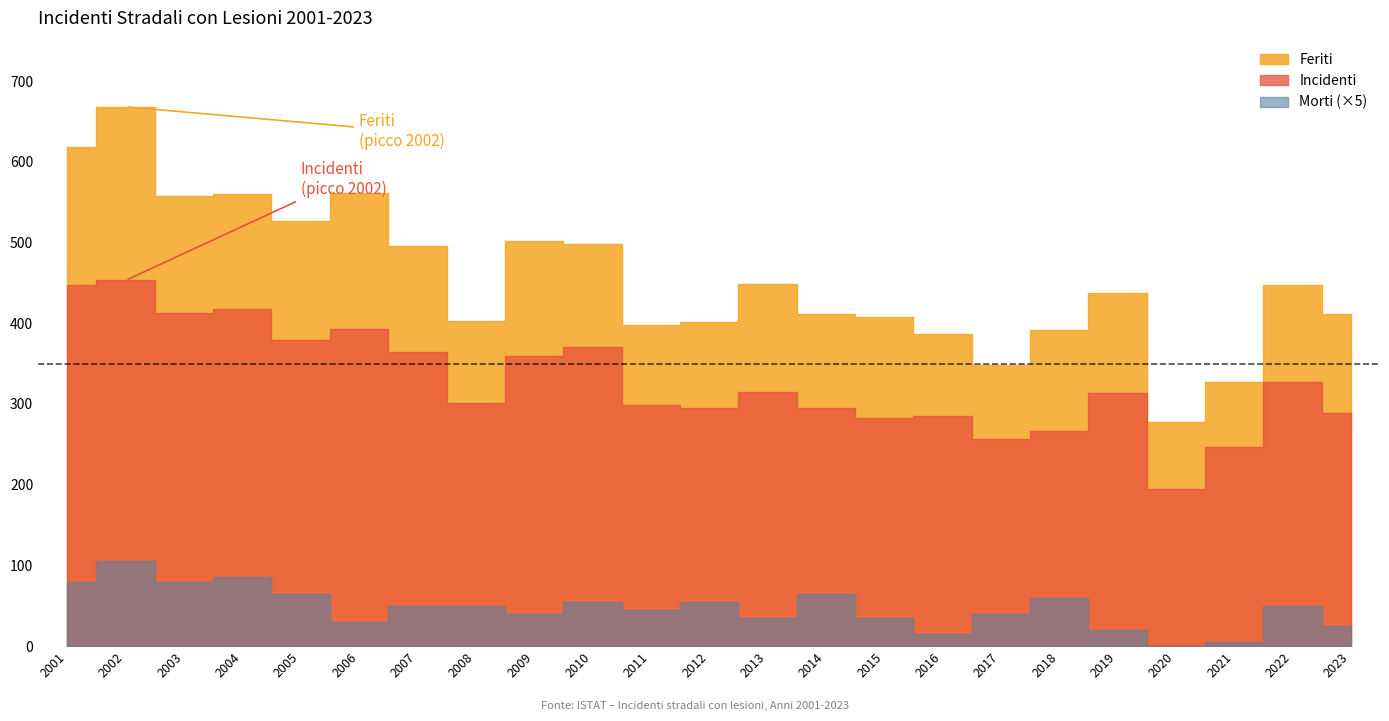

Rank the categories by Incidenti value from lowest to highest.

2020, 2021, 2017, 2018, 2015, 2016, 2023, 2012, 2014, 2011, 2008, 2019, 2013, 2022, 2009, 2007, 2010, 2005, 2006, 2003, 2004, 2001, 2002